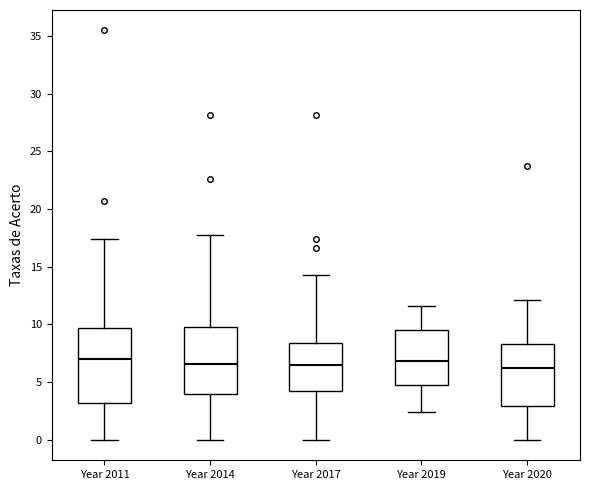

Comparing the boxes themselves (not the whiskers), which one is the tallest?

Year 2011